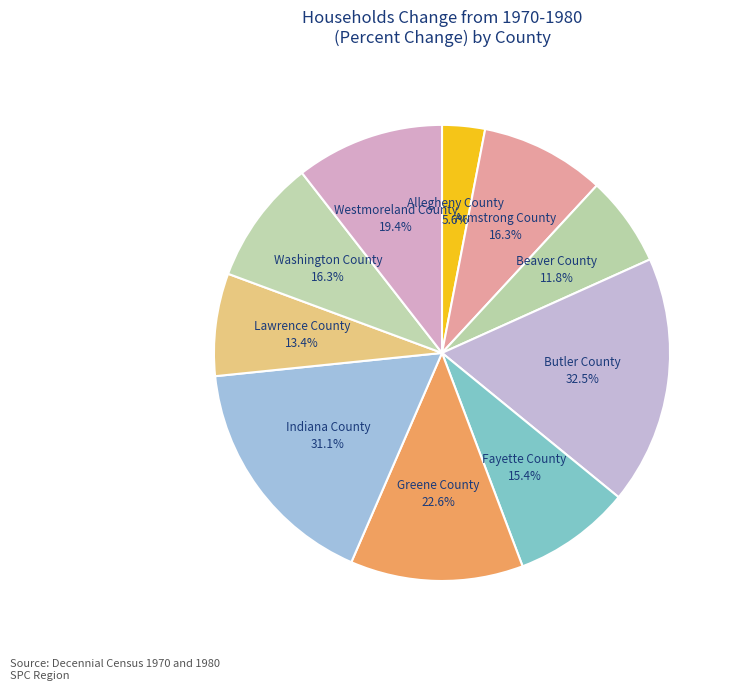

How many segments does this pie chart have?

10